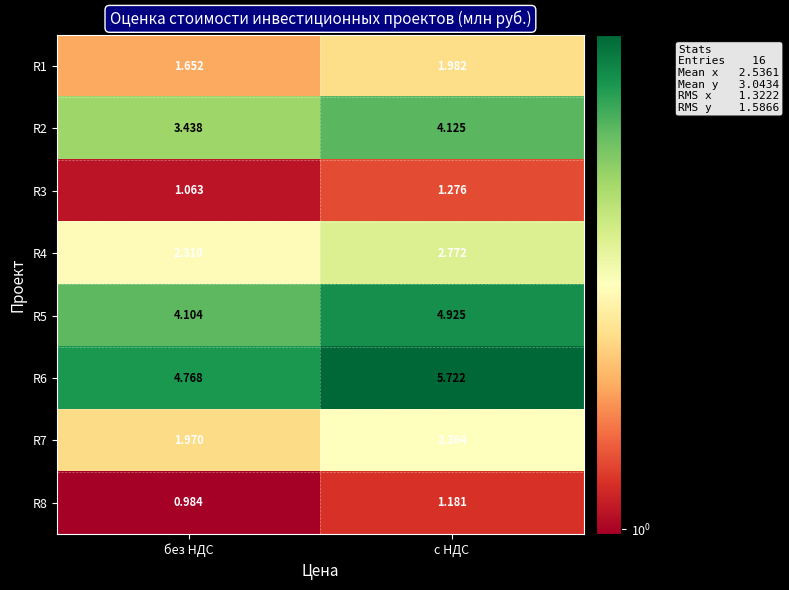

At how many categories does at least one series exceed 2?

2